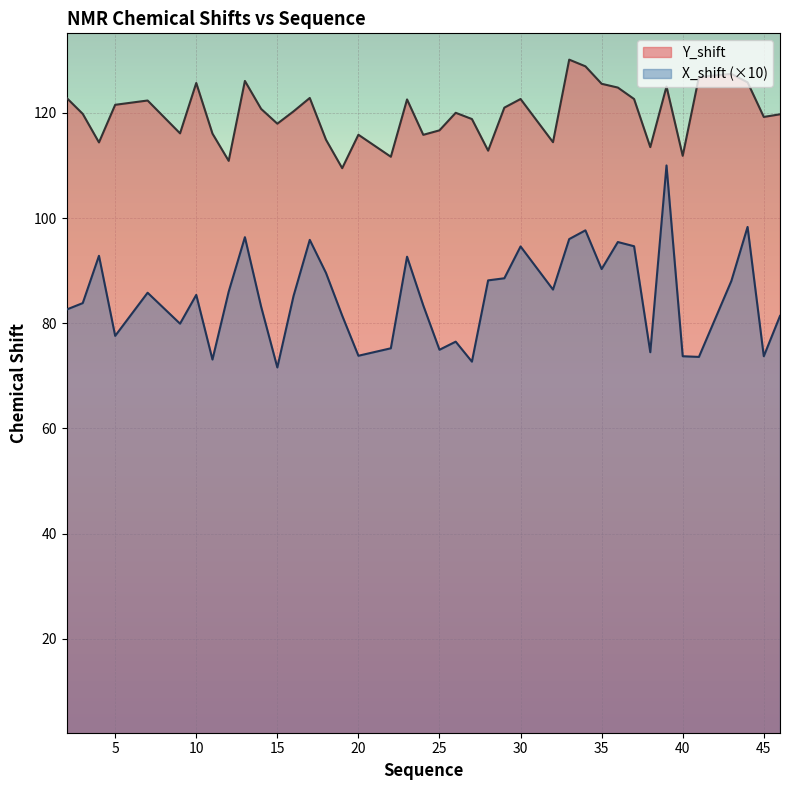

What is the value of the X_shift point at the 17th from the left?

73.8